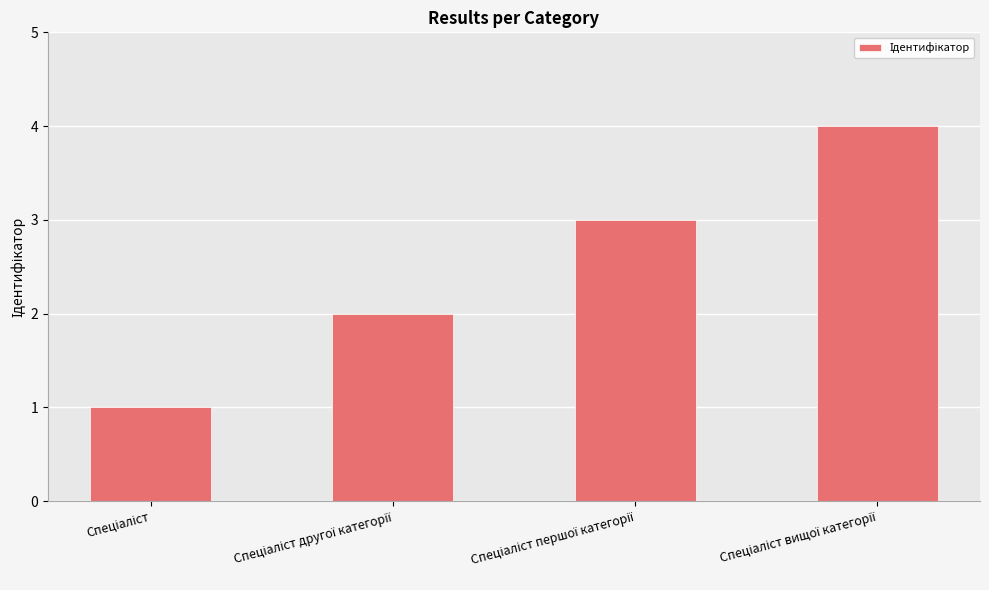

What is the sum of all values?

10